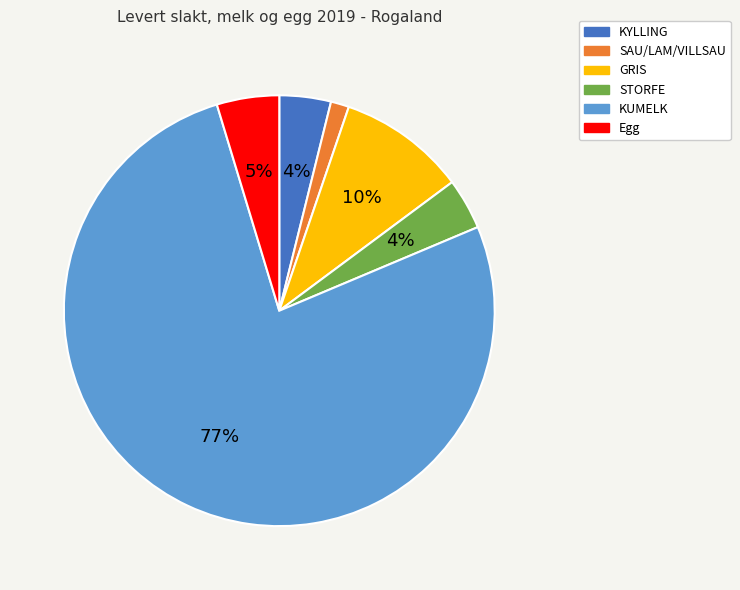

Which category accounts for the majority?

KUMELK